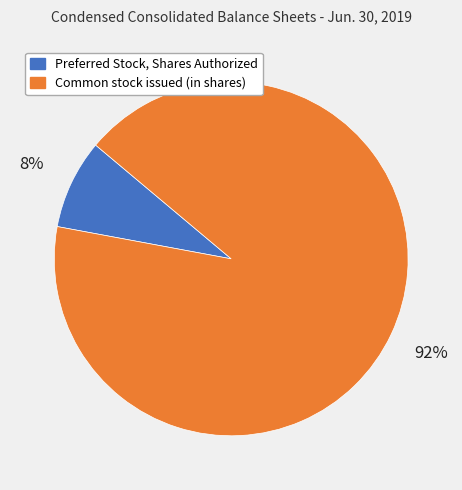

Between Preferred Stock, Shares Authorized and Common stock issued (in shares), which is larger?

Common stock issued (in shares)